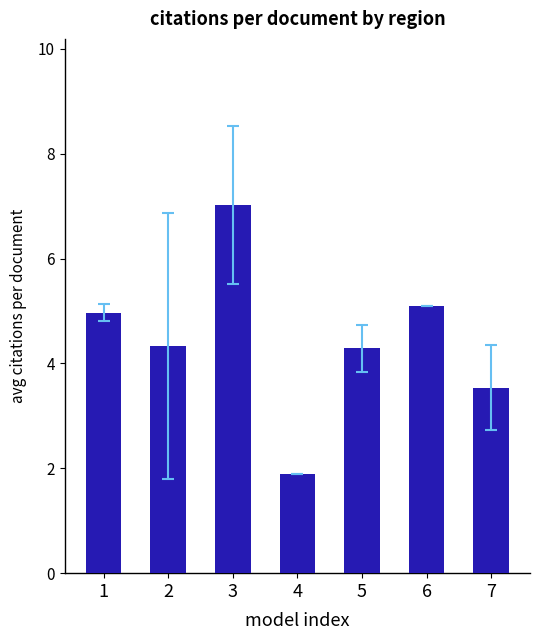

What is the value of the 4th bar from the left?

1.9